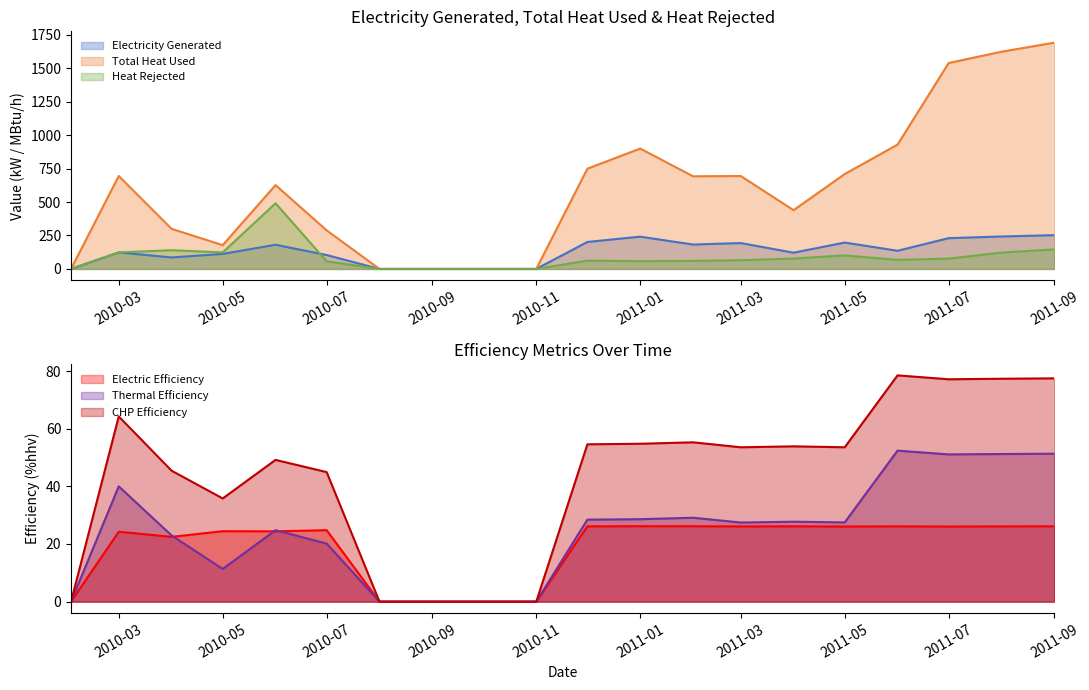

What position from the right is 2010-12?

10